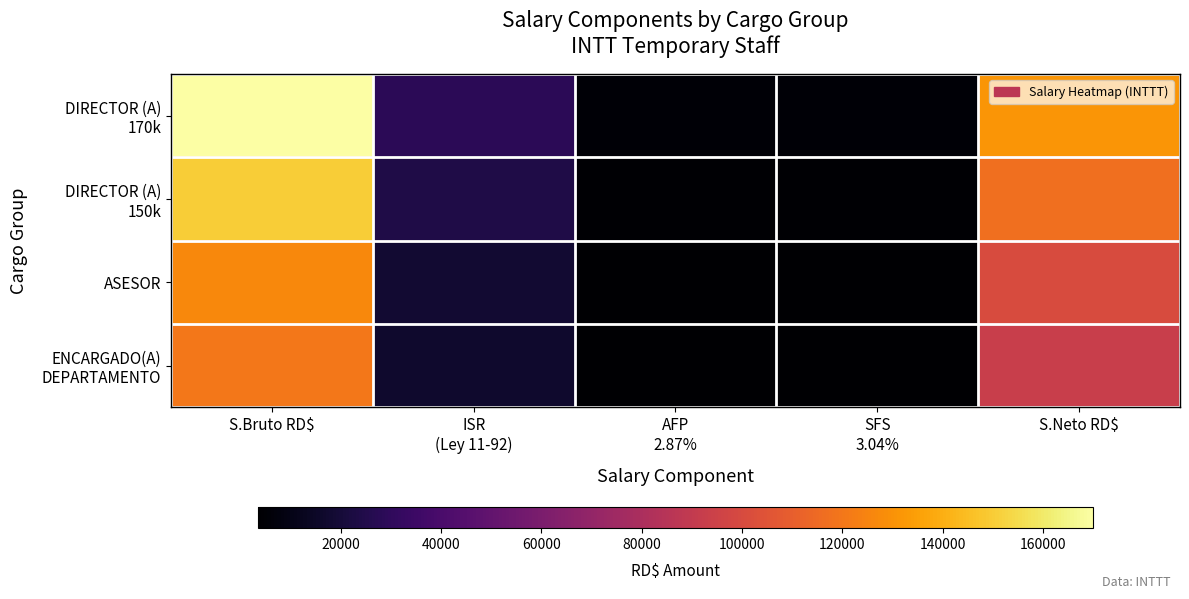

At which category is the sum across all series the highest?

S.Bruto RD$